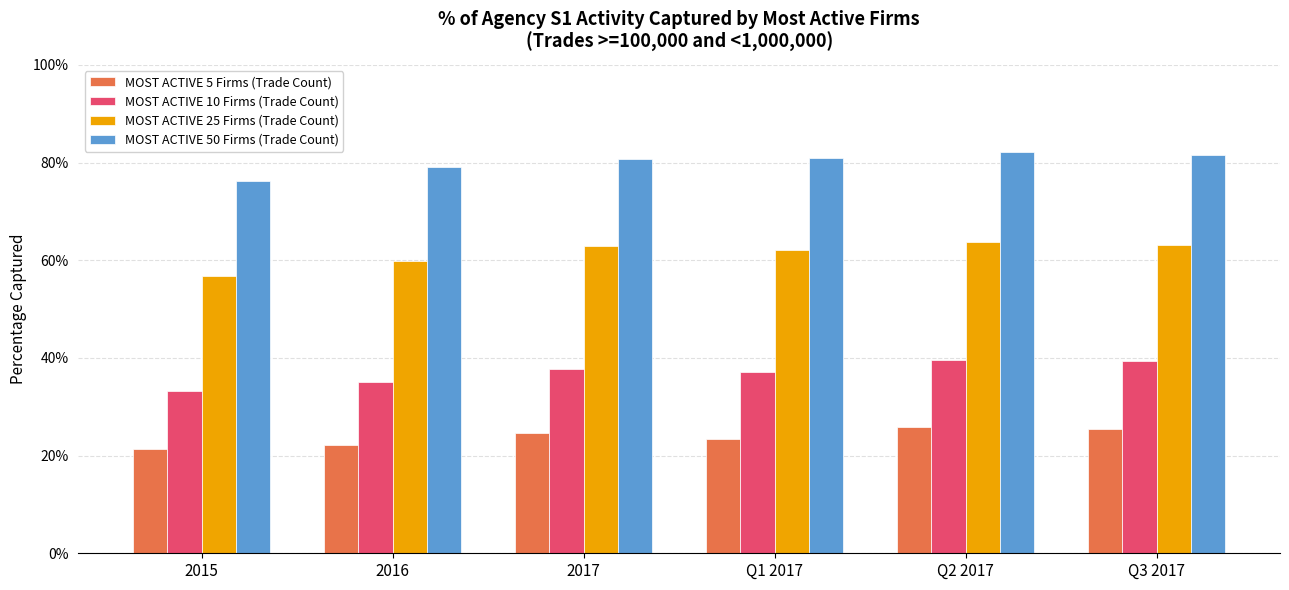

Does the chart contain any negative values?

No